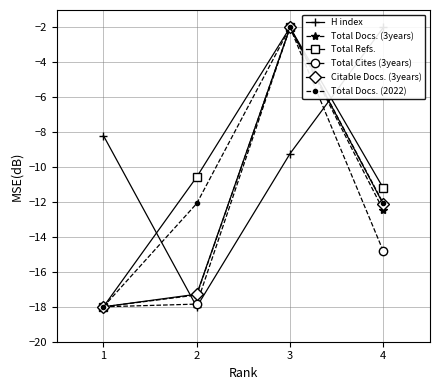

Which series has the widest spread of values?

H index